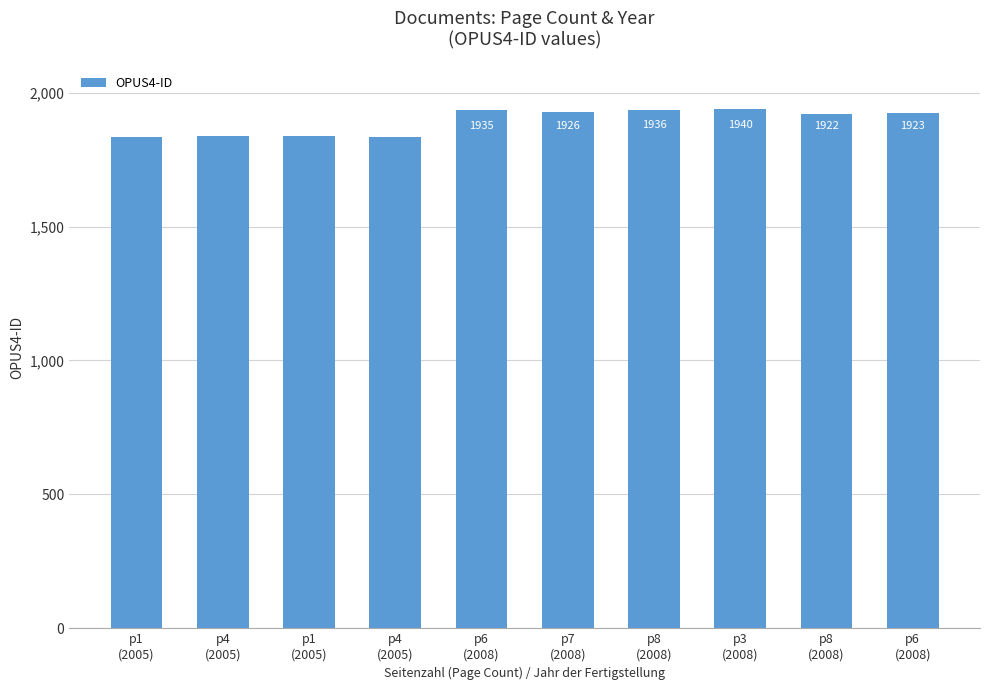

What is the sum of the values at p3
(2008) and p6
(2008)?

3863